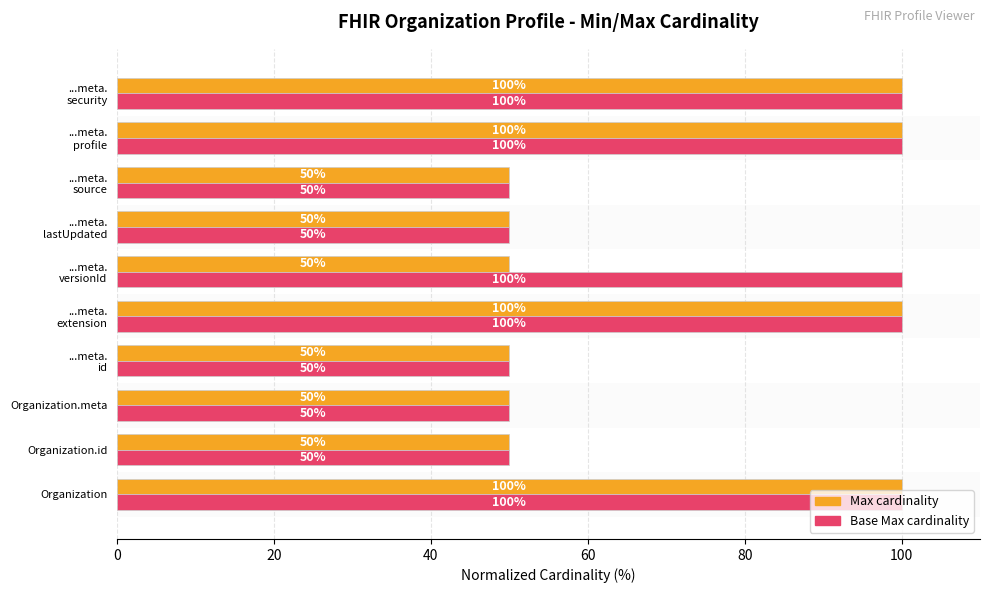

What is the maximum value shown in the chart?

100